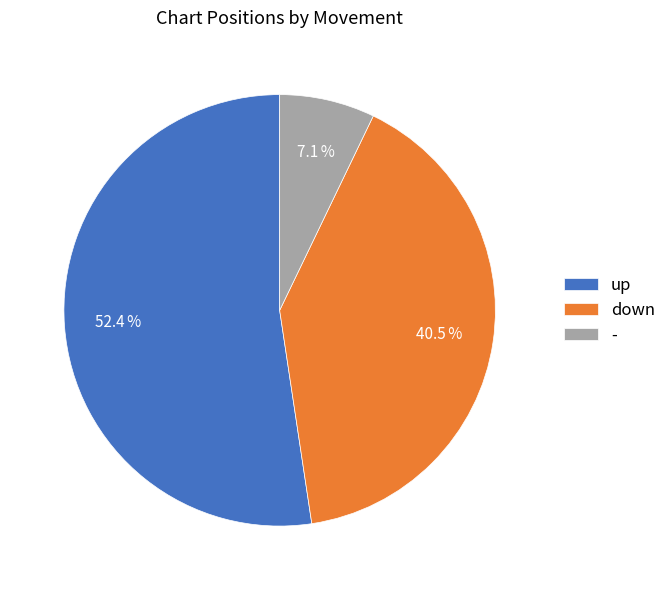

Which category has the smallest portion of the pie?

-